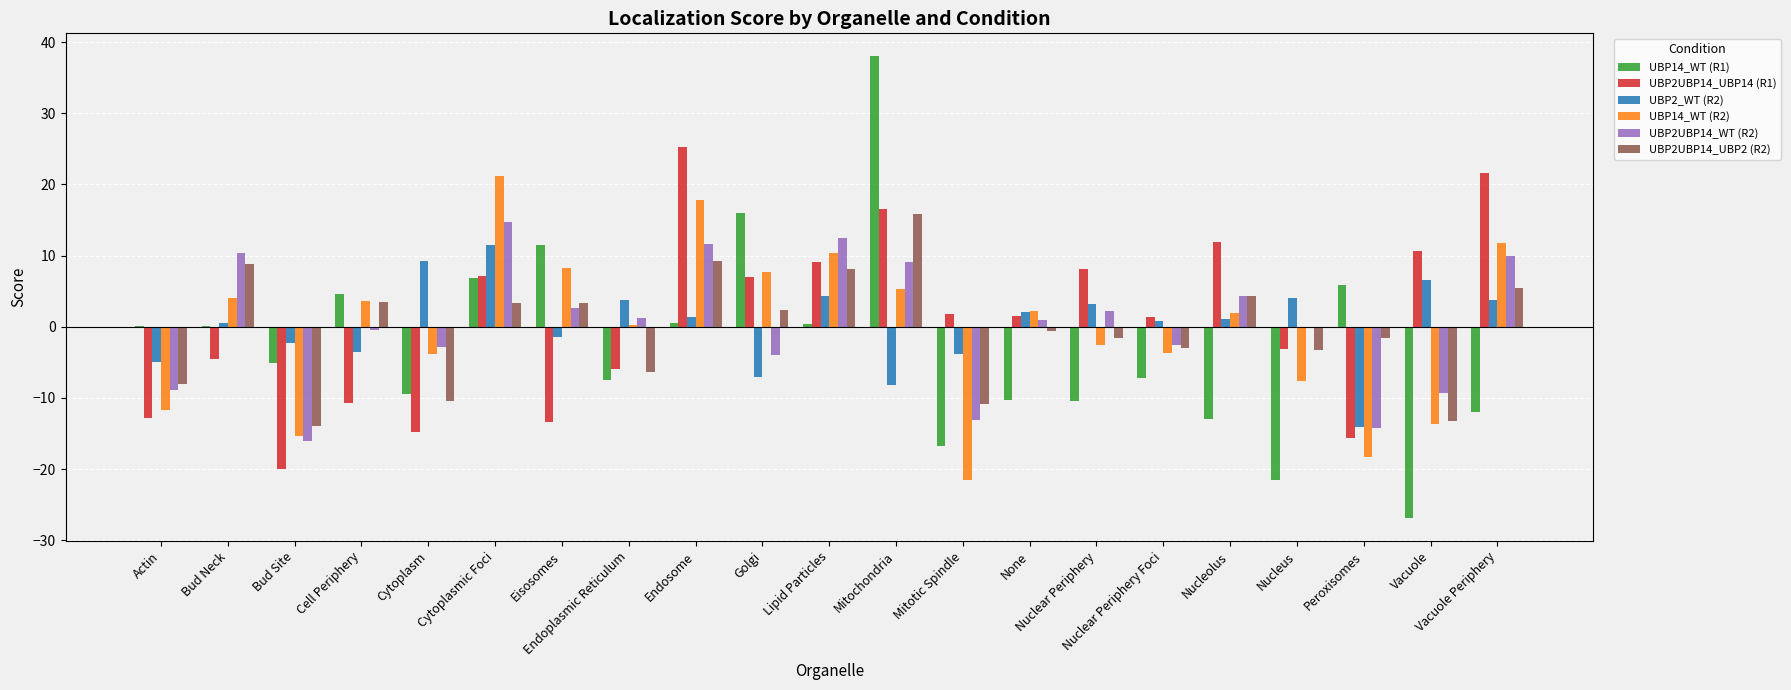

What is the greatest value displayed?

38.0